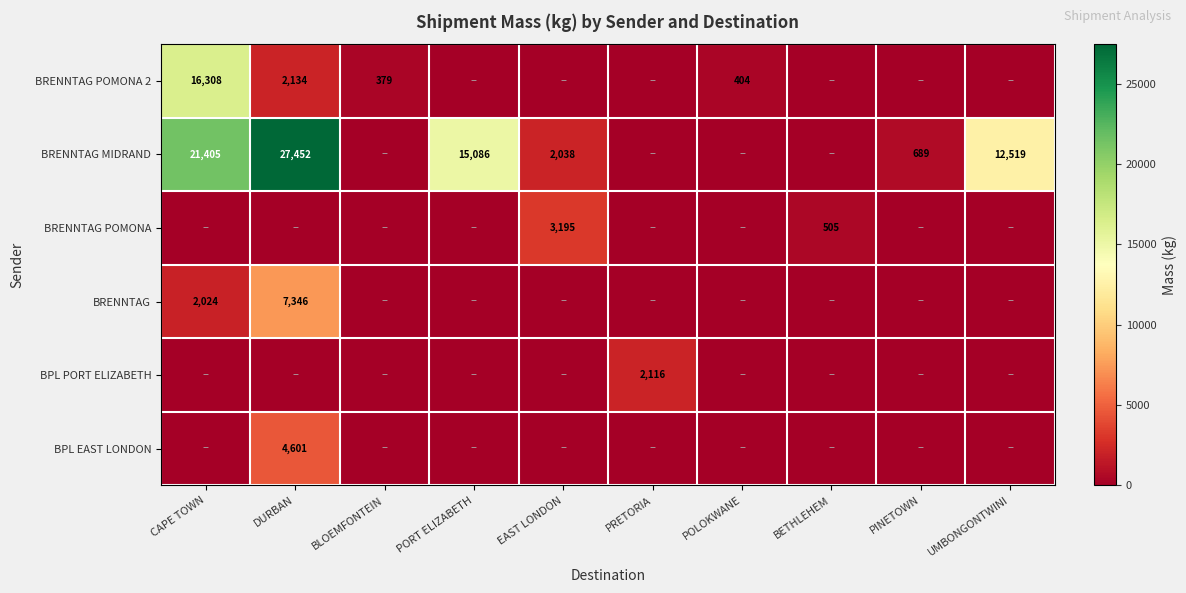

True or false: BPL EAST LONDON has a value of 2070 at DURBAN.

False